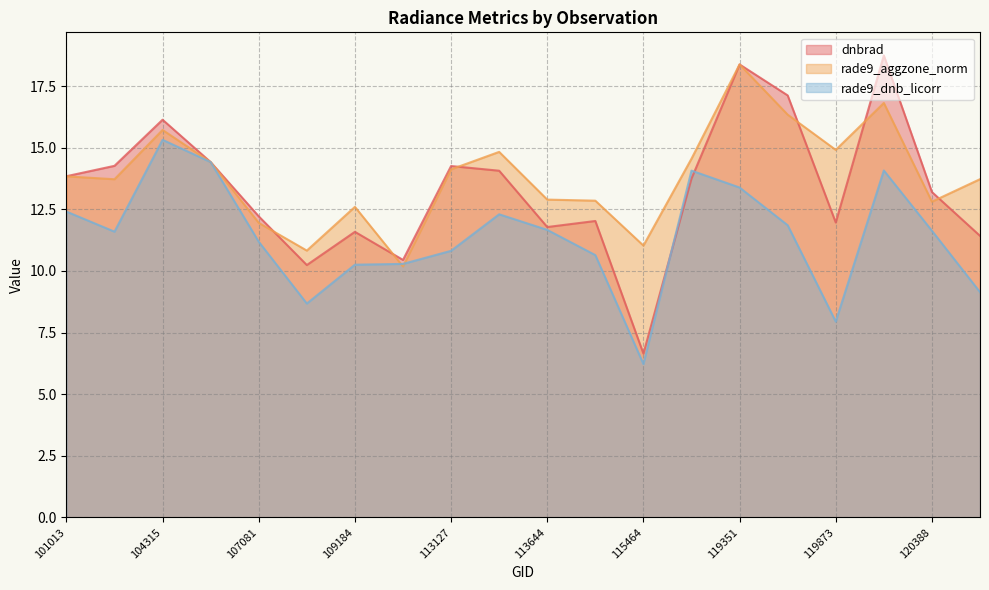

Between 115226 and 3995, which is larger?

115226